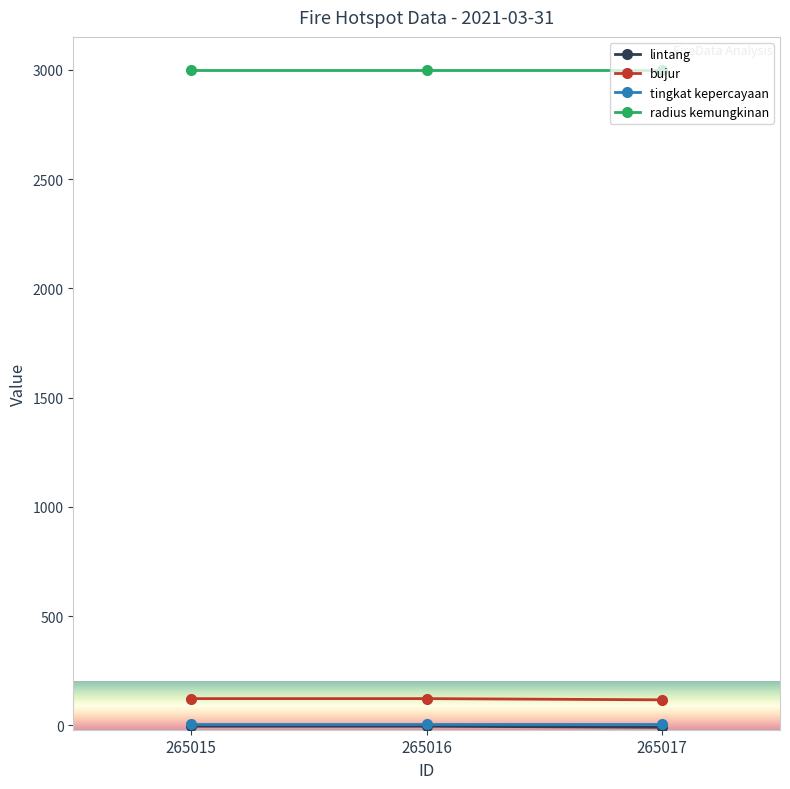

What is the minimum value for radius kemungkinan?

3000.0